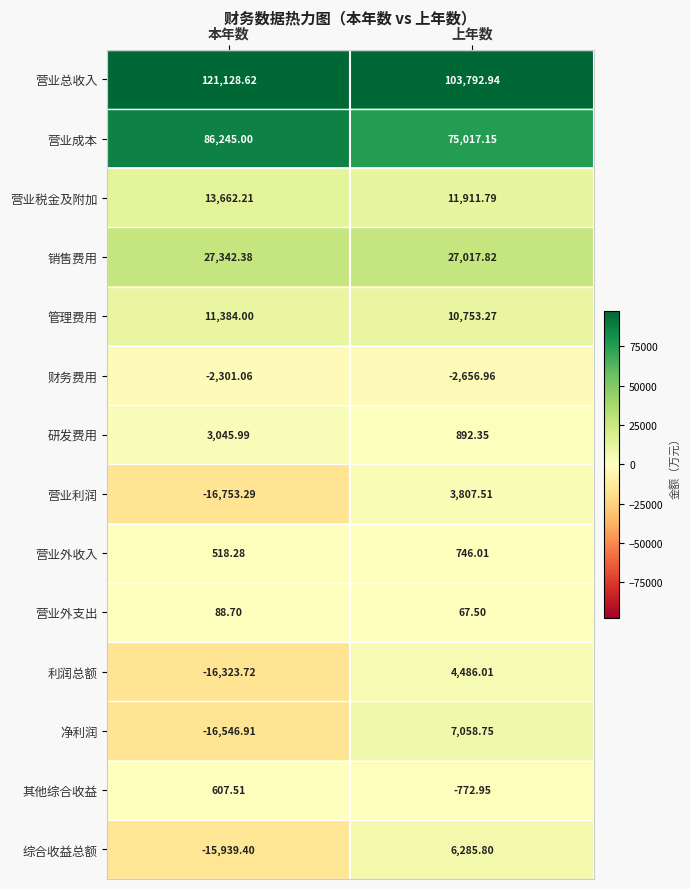

At which category does the chart reach its minimum across all series?

本年数